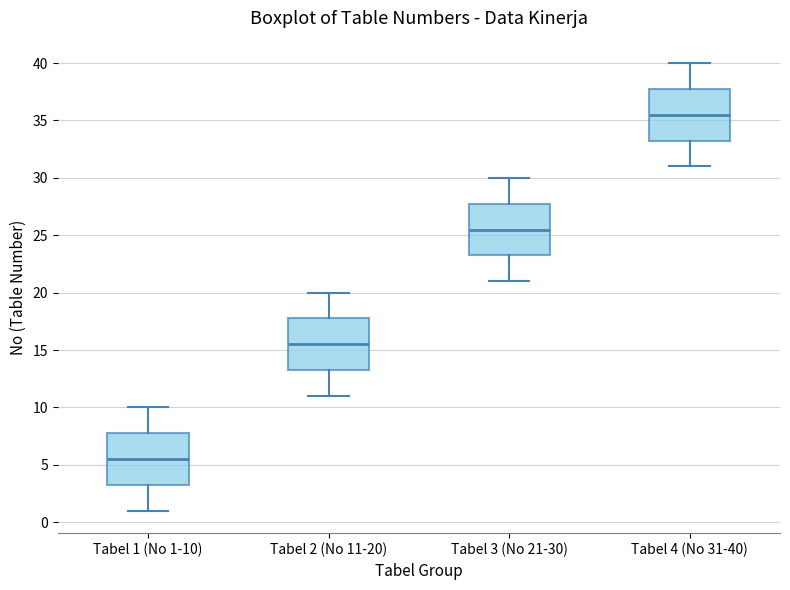

Reading left to right, transcribe this box plot: for each box, give where its median line is, the range the box spans, and where its two whiskers end, as read against the y-axis. The values are not printed on the chart, so give them approximately, as read against the axis.

Tabel 1 (No 1-10): median 5.5, box 3.5 to 8.0, whiskers 1.0 to 10.0
Tabel 2 (No 11-20): median 15.5, box 13.5 to 18.0, whiskers 11.0 to 20.0
Tabel 3 (No 21-30): median 25.5, box 23.5 to 28.0, whiskers 21.0 to 30.0
Tabel 4 (No 31-40): median 35.5, box 33.5 to 38.0, whiskers 31.0 to 40.0